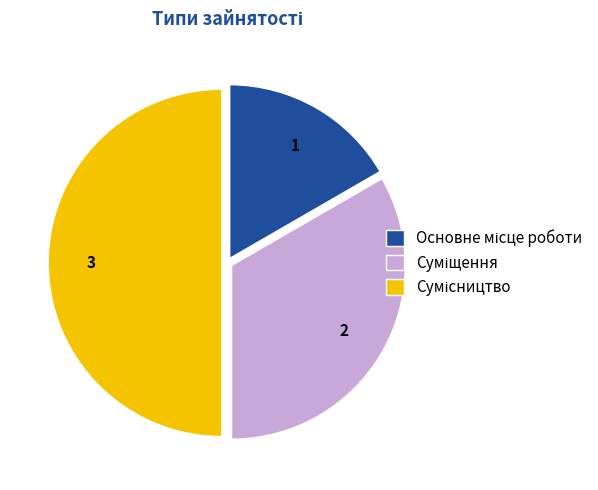

How much of the chart is everything except Основне місце роботи?

83.3%